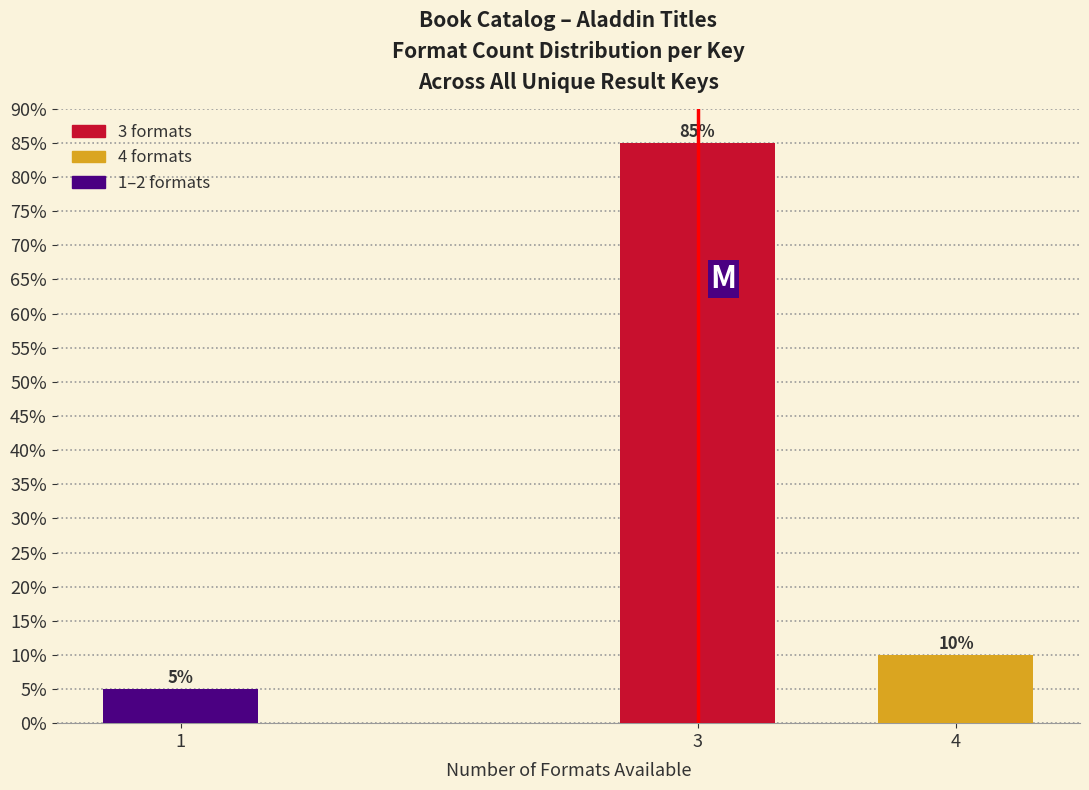

Reading right to left, extract all data points from this chart.

4=10	3=85	1=5